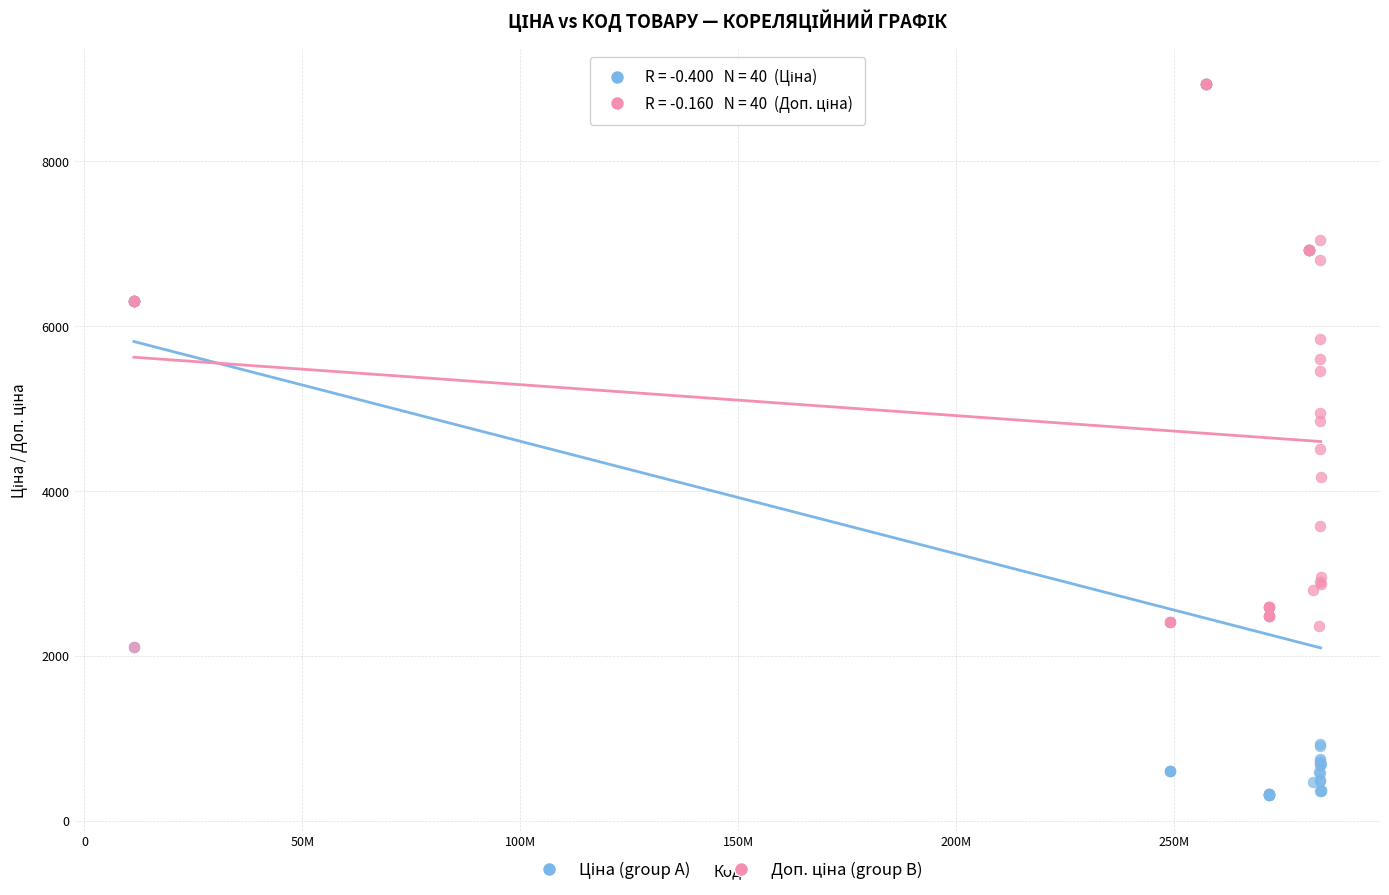

Across all series, what Y value is closest to 4622?

4513.3